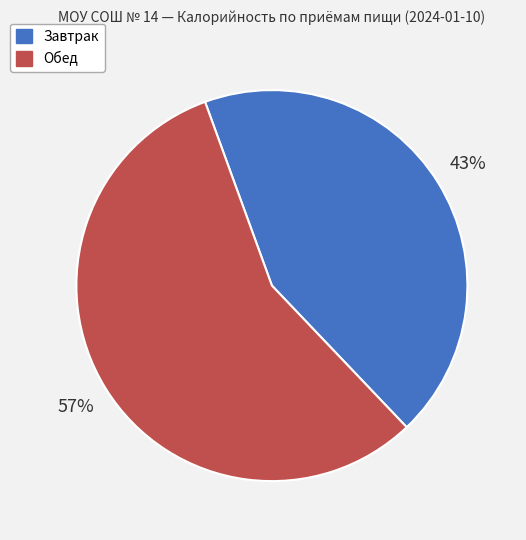

Between Завтрак and Обед, which is larger?

Обед